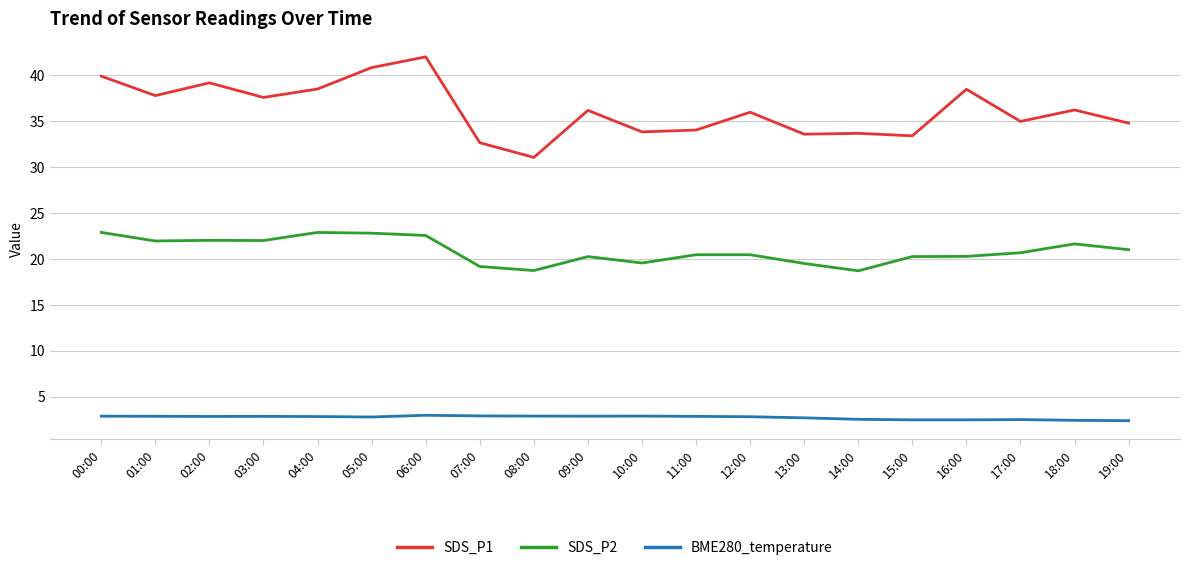

Does the chart have visible grid lines?

Yes